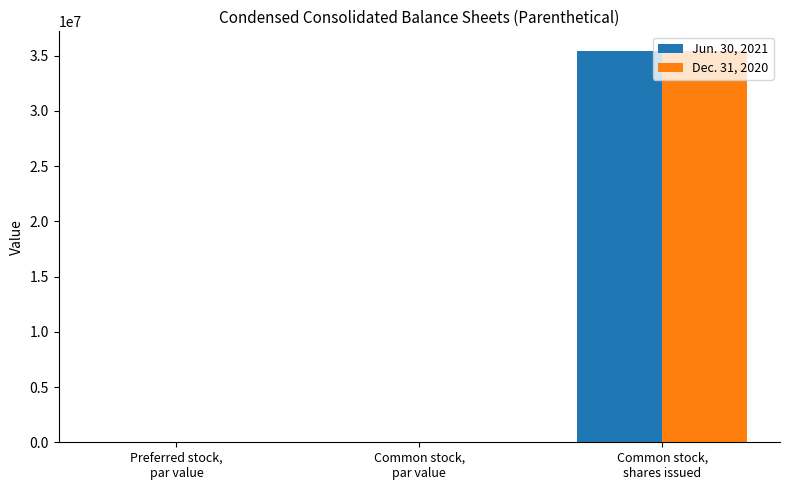

What is the greatest value displayed?

35431110.0